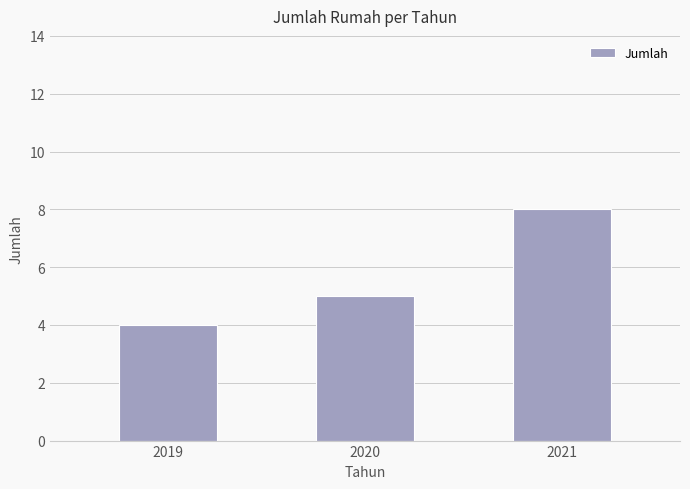

What is the change in value from 2020 to 2021?

+3